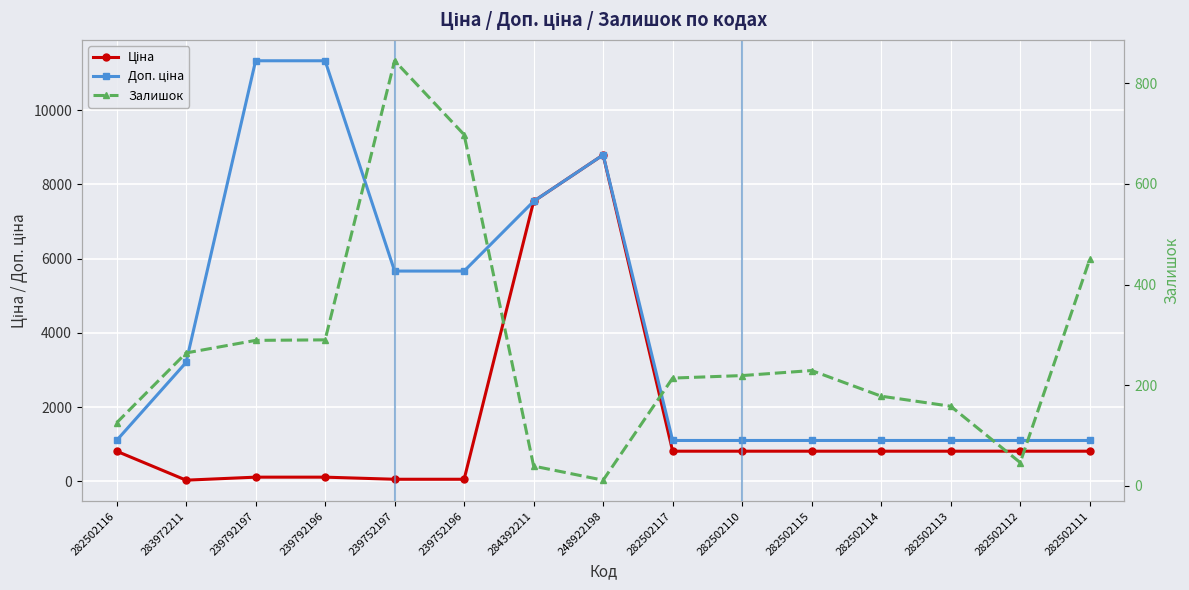

Reading left to right, list all the values displayed in this chart.

Ціна: 282502116=813.0	283972211=32.0	239792197=113.3	239792196=113.3	239752197=56.7	239752196=56.7	284392211=7545.9	248922198=8797.6	282502117=813.0	282502110=813.0	282502115=813.0	282502114=813.0	282502113=813.0	282502112=813.0	282502111=813.0
Доп. ціна: 282502116=1101.8	283972211=3205.0	239792197=11334.0	239792196=11334.0	239752197=5667.0	239752196=5667.0	284392211=7545.9	248922198=8797.6	282502117=1101.8	282502110=1101.8	282502115=1101.8	282502114=1101.8	282502113=1101.8	282502112=1101.8	282502111=1101.8
Залишок: 282502116=125.0	283972211=264.0	239792197=289.0	239792196=290.0	239752197=845.0	239752196=698.0	284392211=39.0	248922198=11.0	282502117=214.0	282502110=219.0	282502115=229.0	282502114=178.0	282502113=158.0	282502112=46.0	282502111=450.0